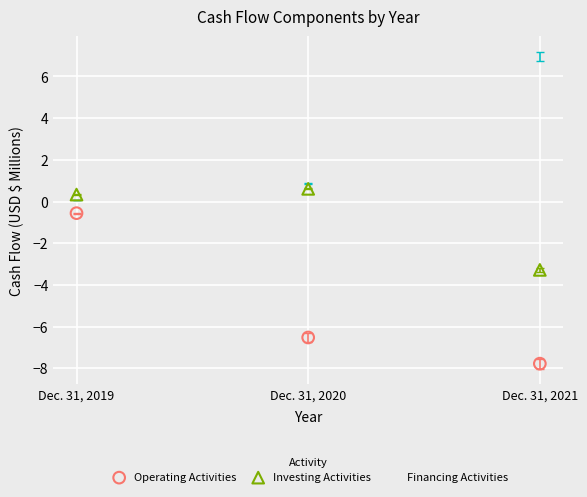

Which series reaches the maximum Y coordinate?

Financing Activities